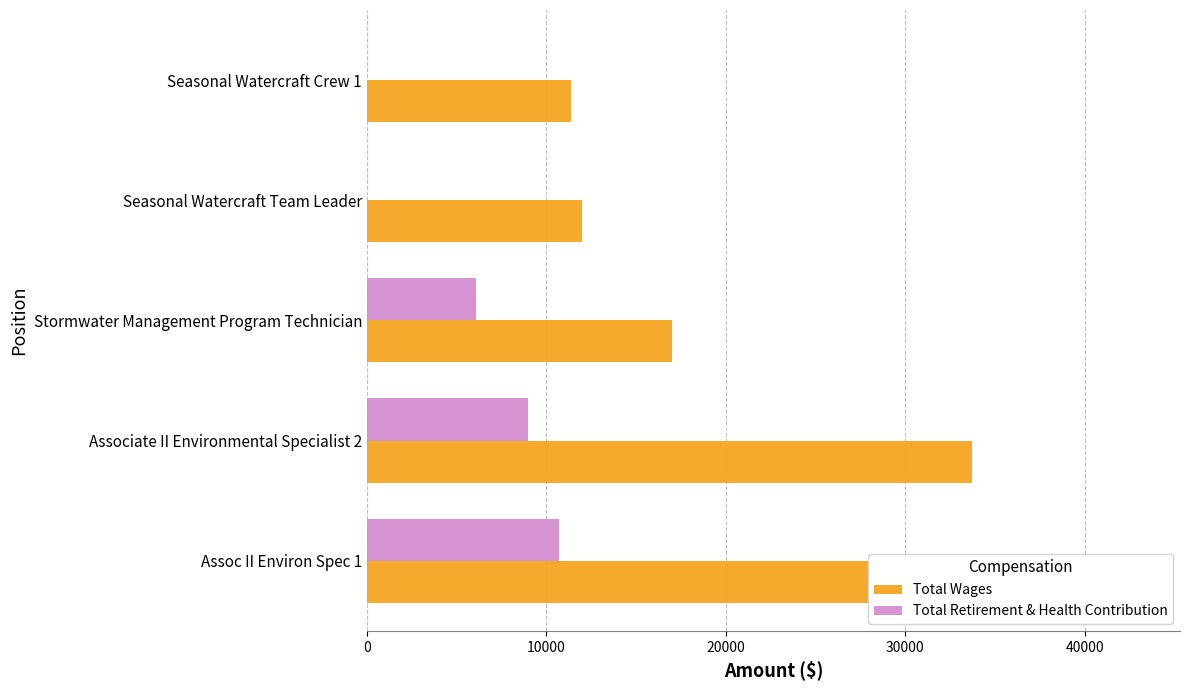

What is the difference between the maximum and minimum values in the Total Wages series?

31765